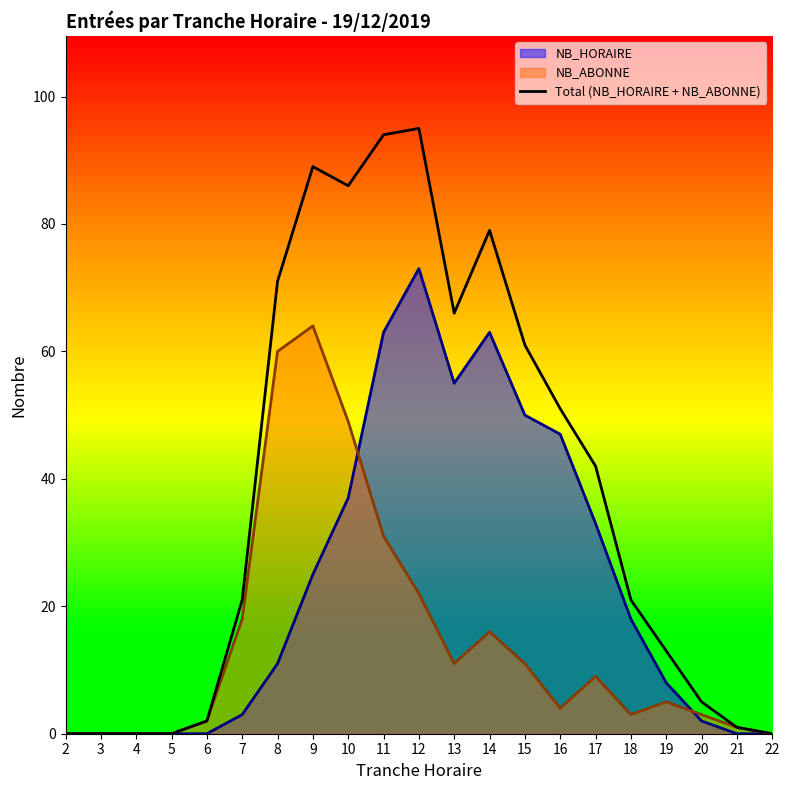

How many series are shown in this chart?

3